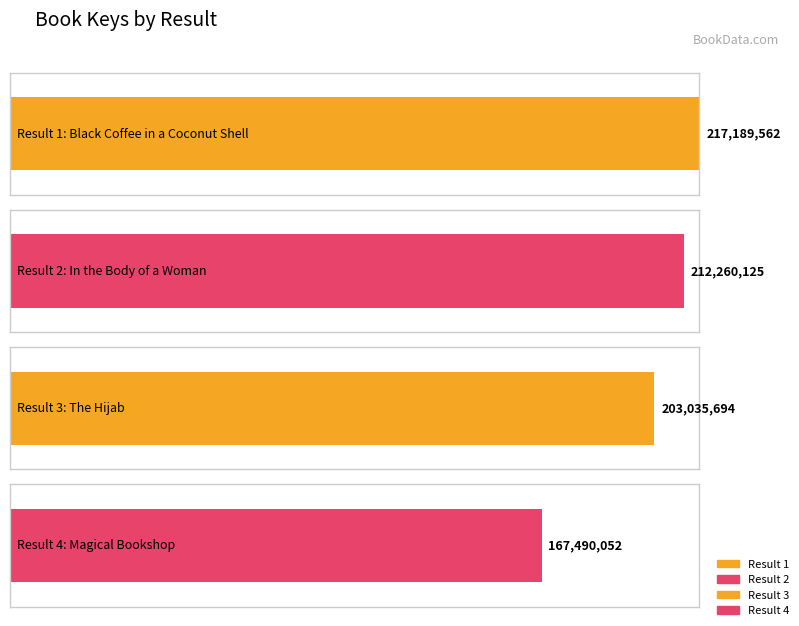

Reading left to right, list all the values displayed in this chart.

1=217189562	2=212260125	3=203035694	4=167490052